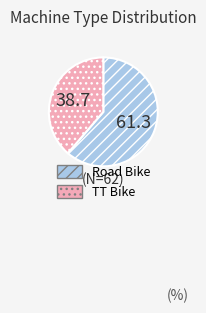

True or false: Road Bike accounts for 61% of the total.

True